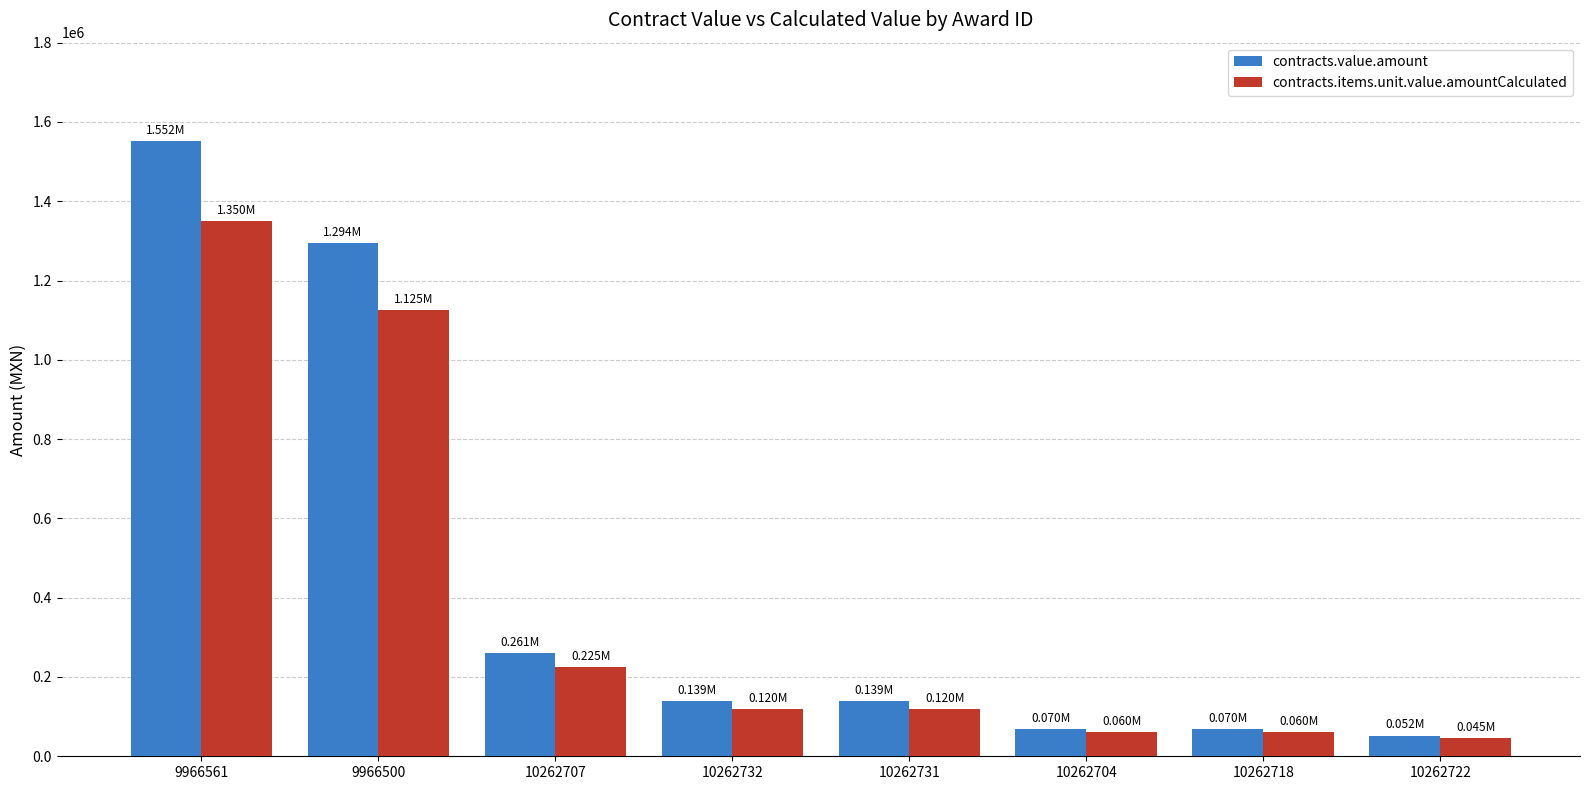

How many data points does each series have?

8